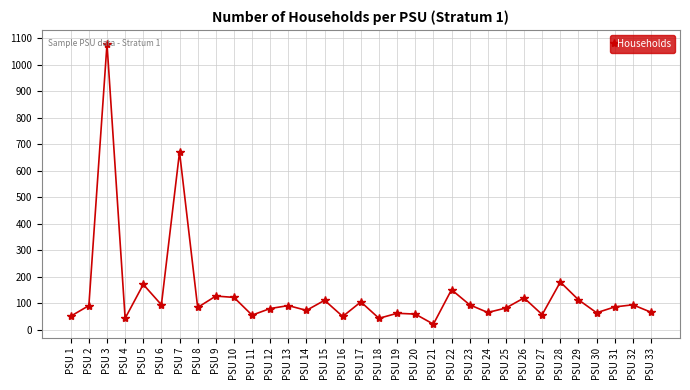

What is the greatest value displayed?

1079